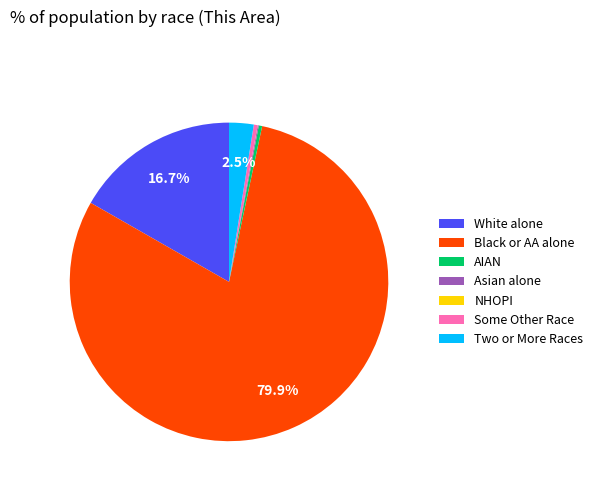

Which slice represents more than half of the pie?

Black or AA alone